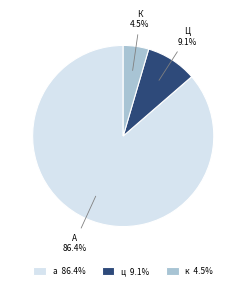

Which has a higher value, ц 9.1% or к 4.5%?

ц 9.1%